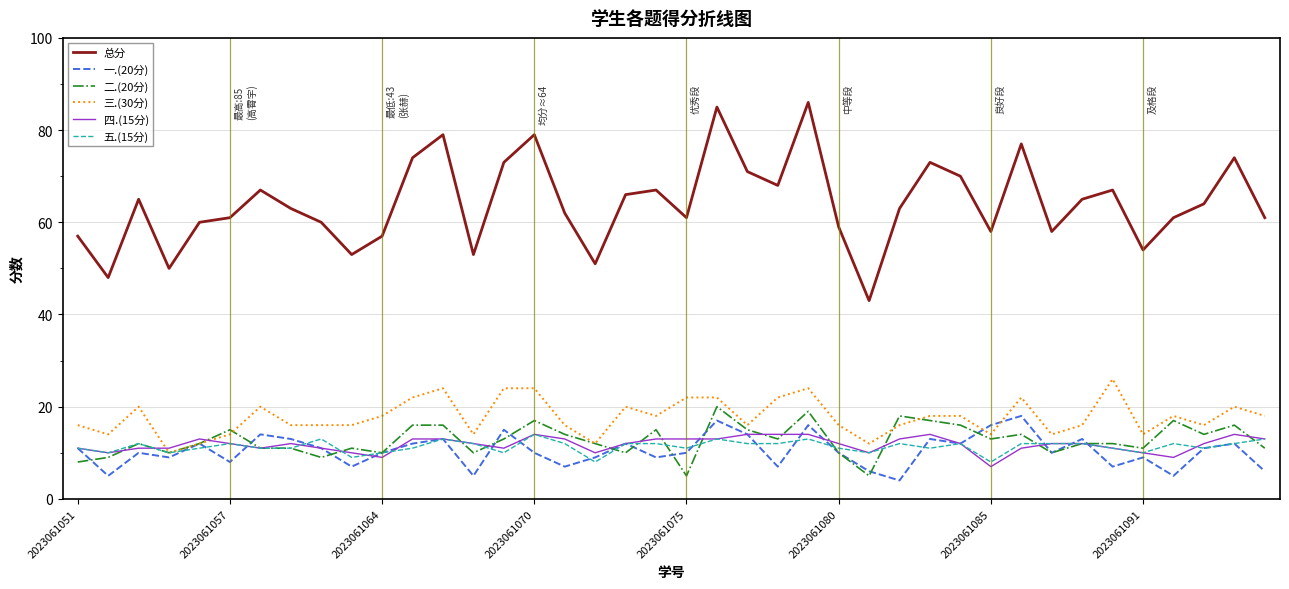

What is the maximum value shown in the chart?

86